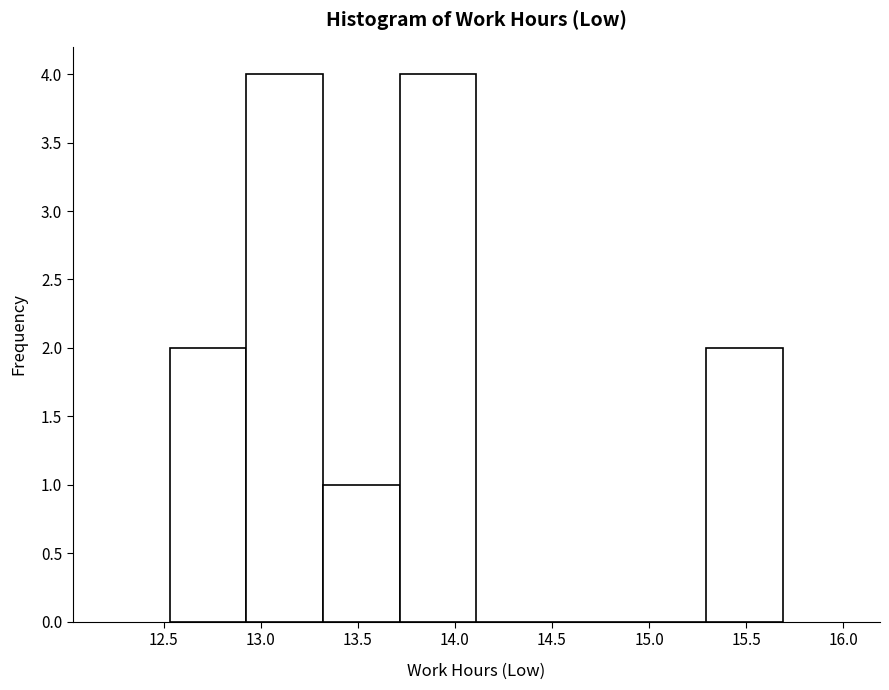

Reading left to right, list every bar in this chart as the range it spans on the x-axis followed by its height. Neither the bar edges nor the heights are printed on the chart, so give them approximately, as read against the axes.

12.530 to 12.925: 2
12.925 to 13.320: 4
13.320 to 13.715: 1
13.715 to 14.110: 4
14.110 to 14.505: 0
14.505 to 14.900: 0
14.900 to 15.295: 0
15.295 to 15.690: 2